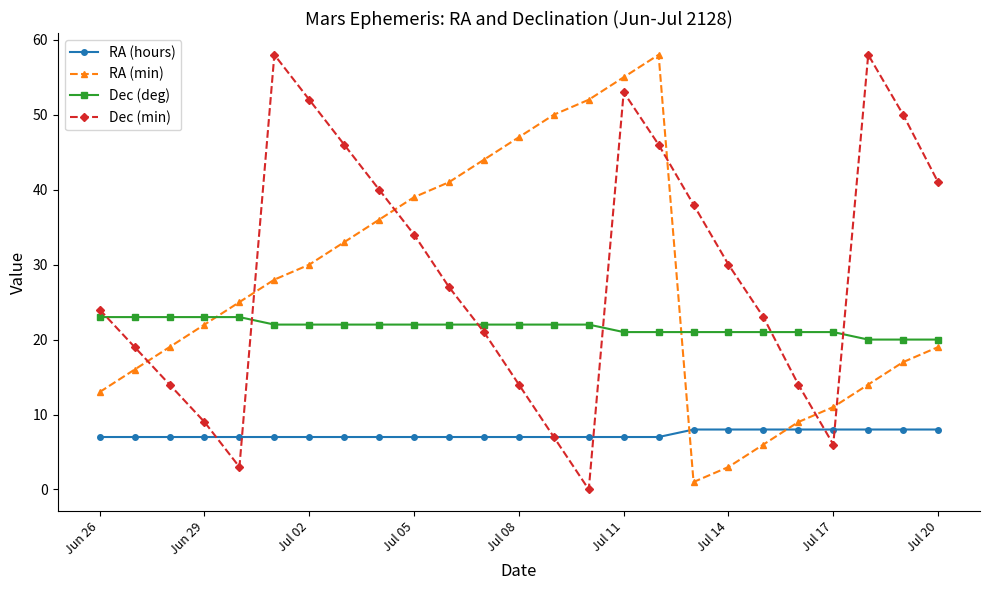

How many interior local valleys does the RA (min) series have?

1